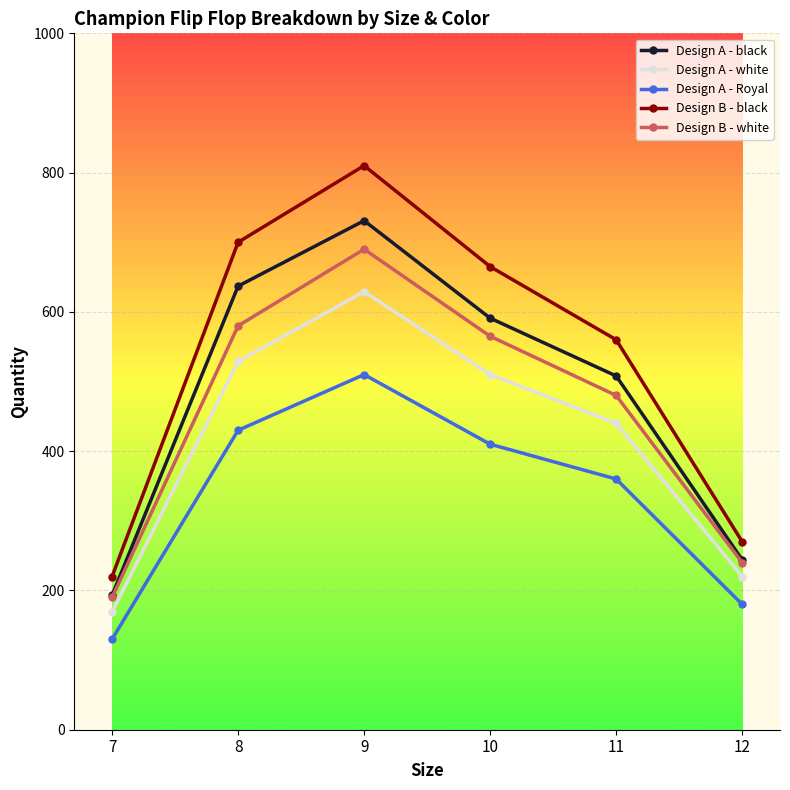

How many data points in Design A - white are less than 510?

3